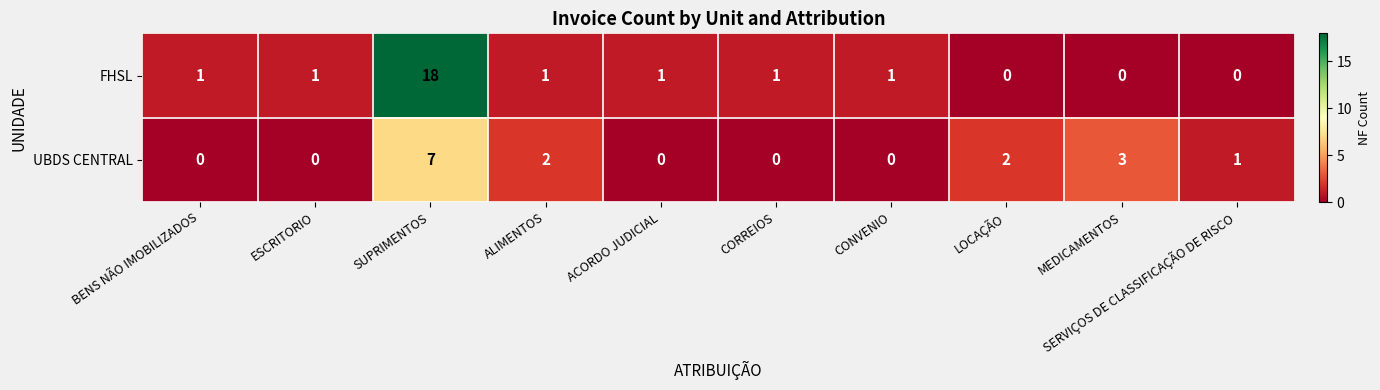

What is the spread (max minus min) of values at SUPRIMENTOS?

11